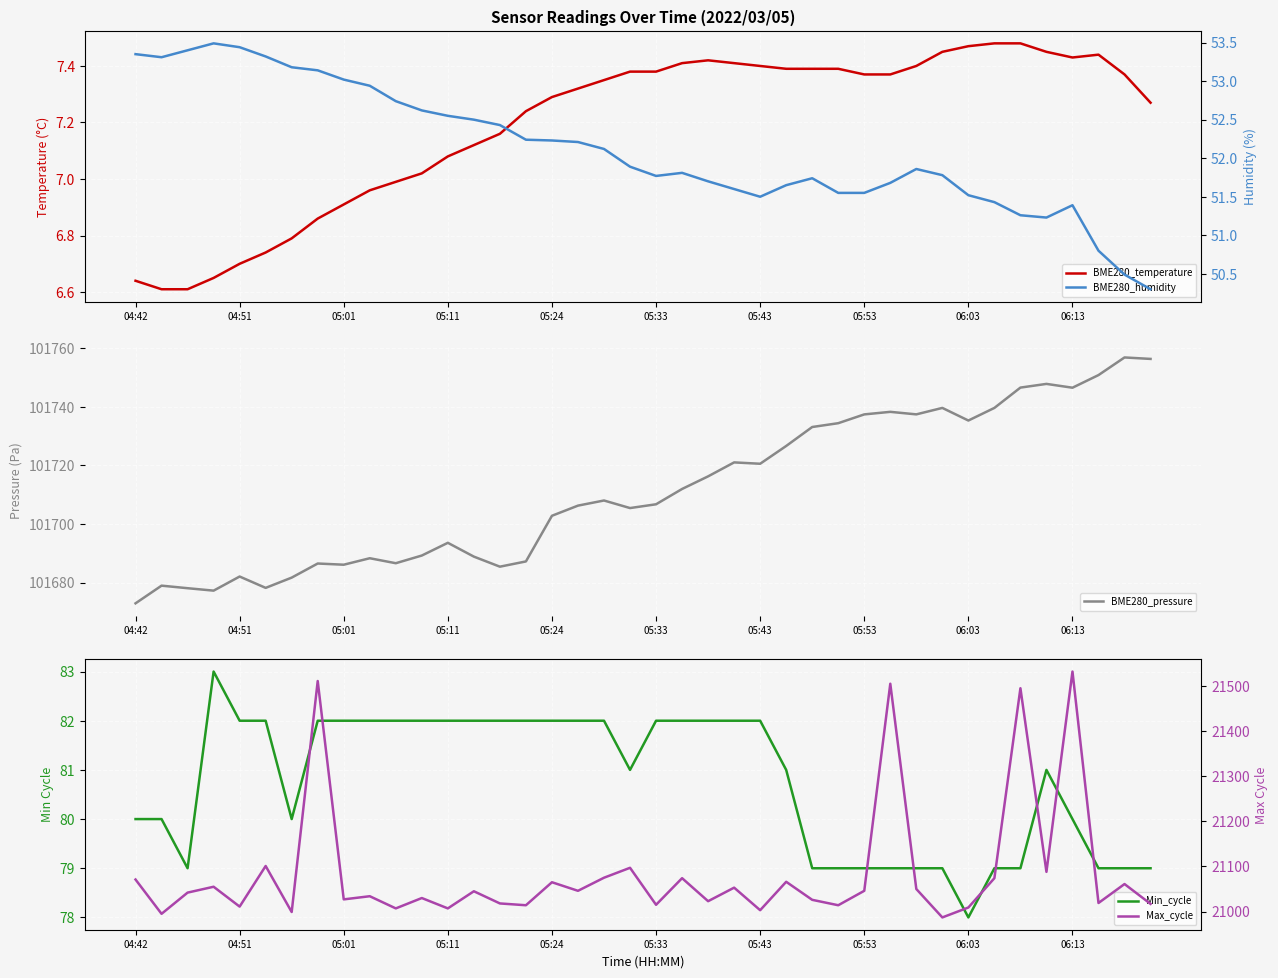

What is the spread (max minus min) of values at 17?

101698.9